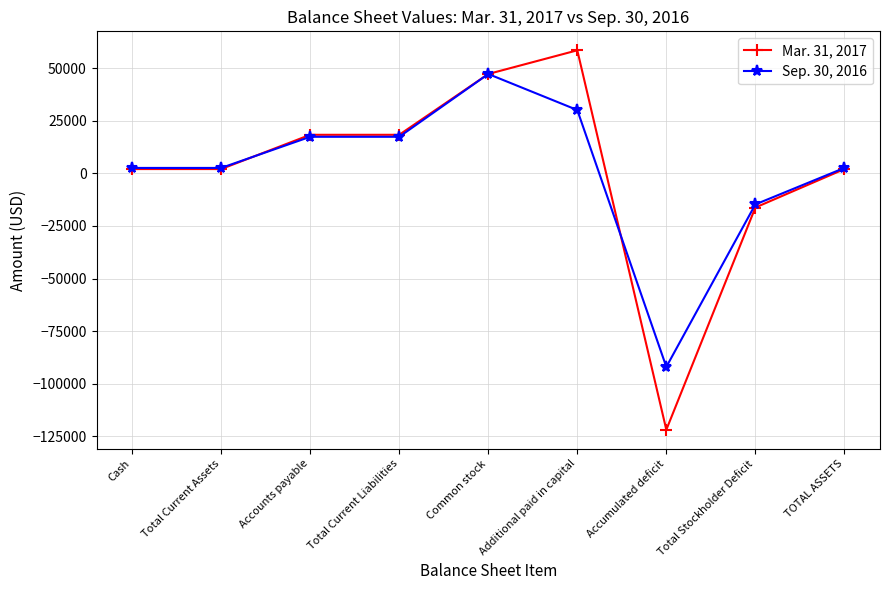

Rank the series by their average value, from lowest to highest.

Mar. 31, 2017, Sep. 30, 2016